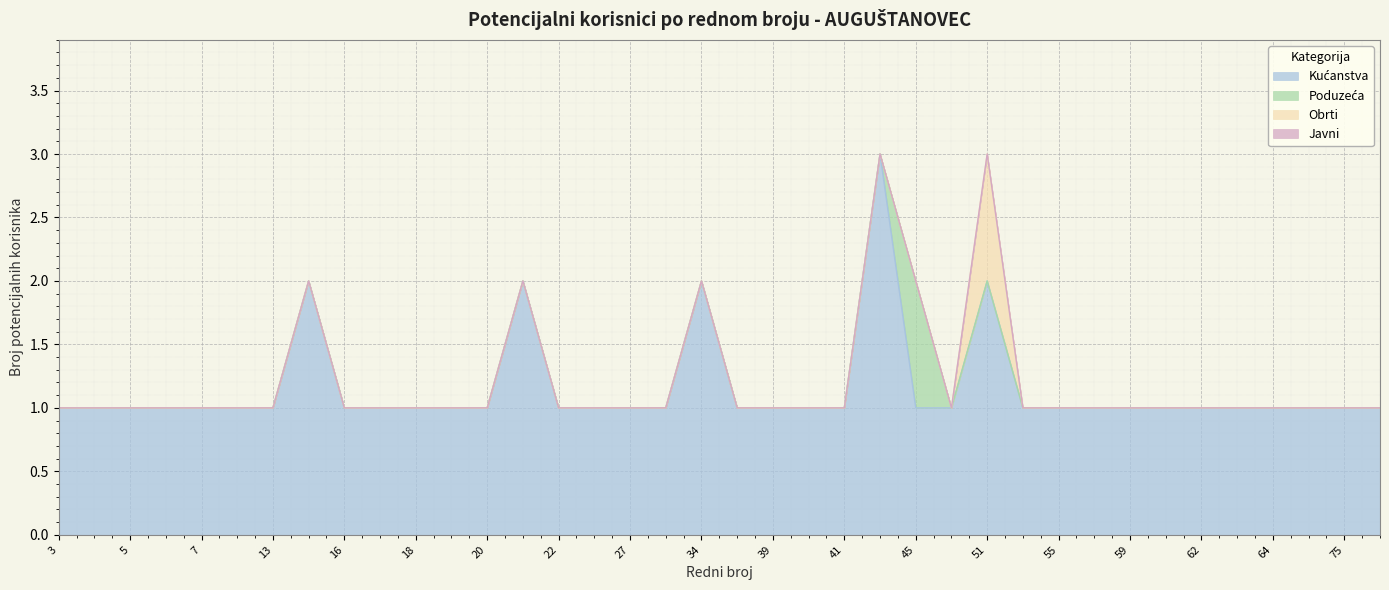

What are all the series names shown in the legend?

Kućanstva, Poduzeća, Obrti, Javni